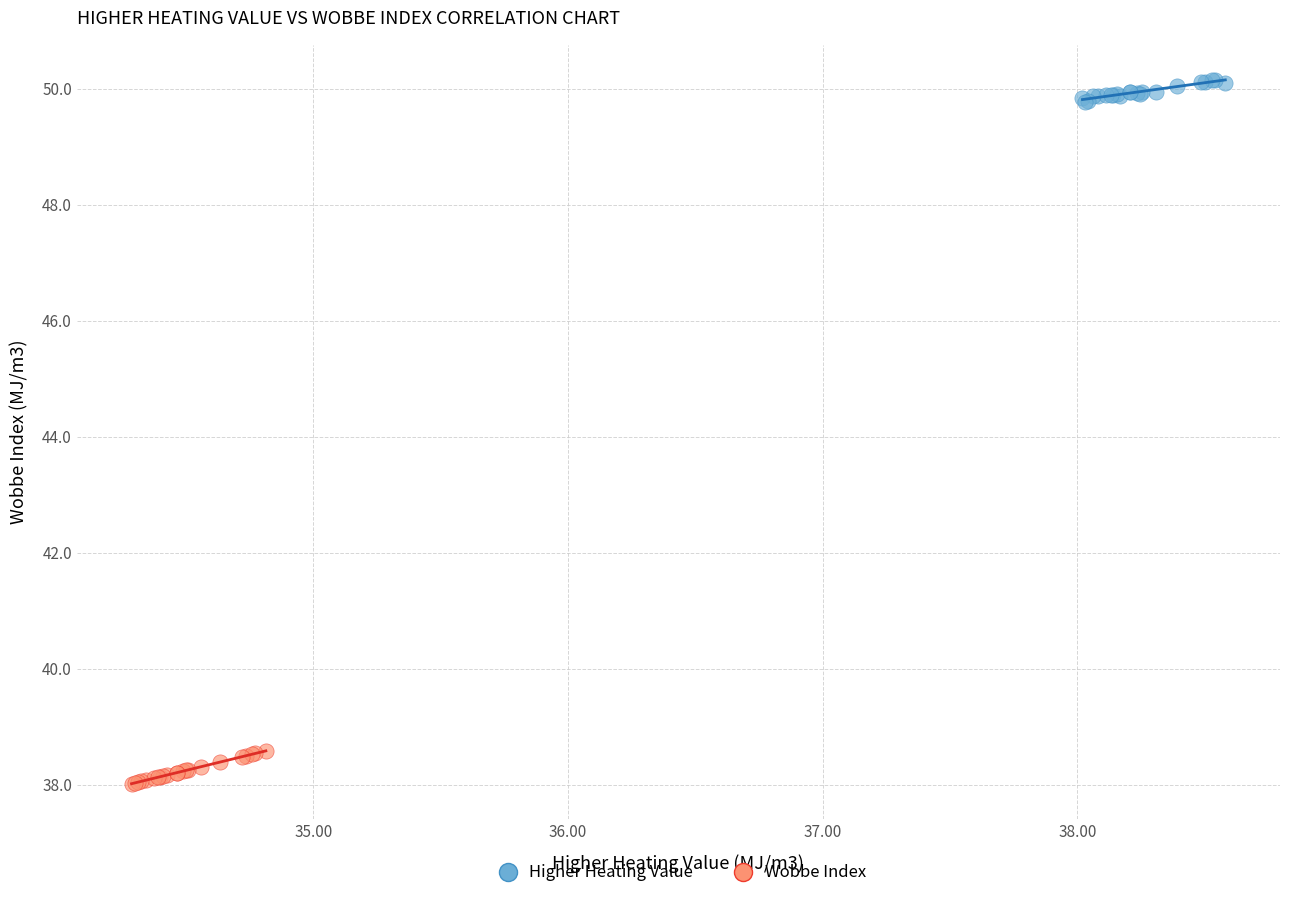

What are all the series names shown in the legend?

Higher Heating Value, Wobbe Index